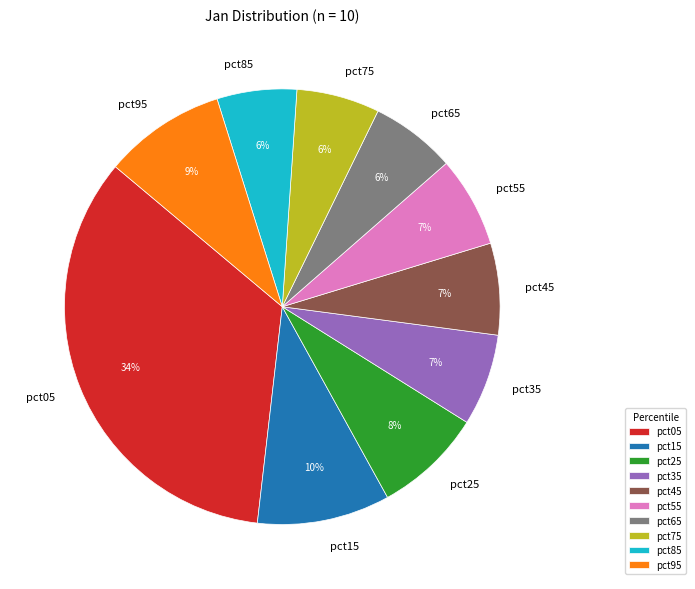

Is pct65 the majority of the pie?

No